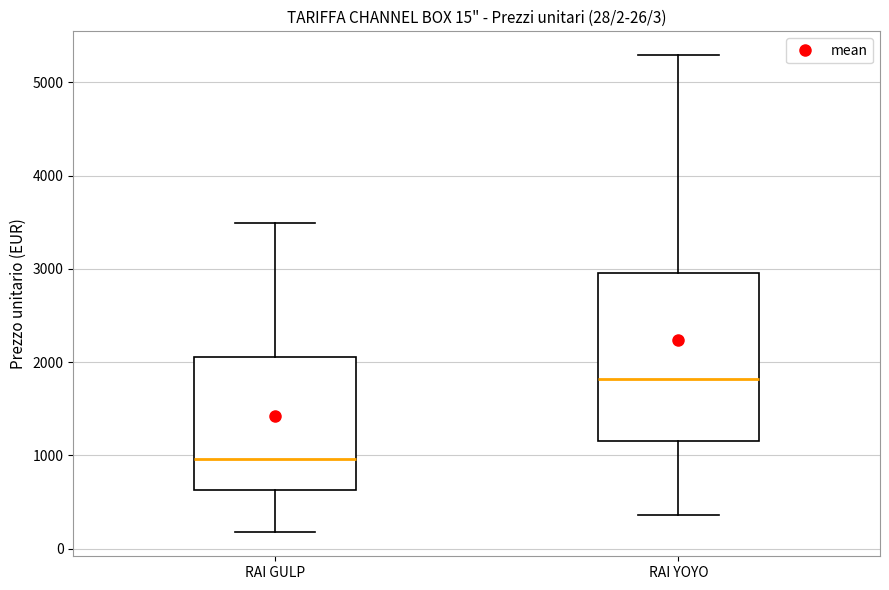

Which box is the tallest, from its lower edge to its upper edge?

RAI YOYO